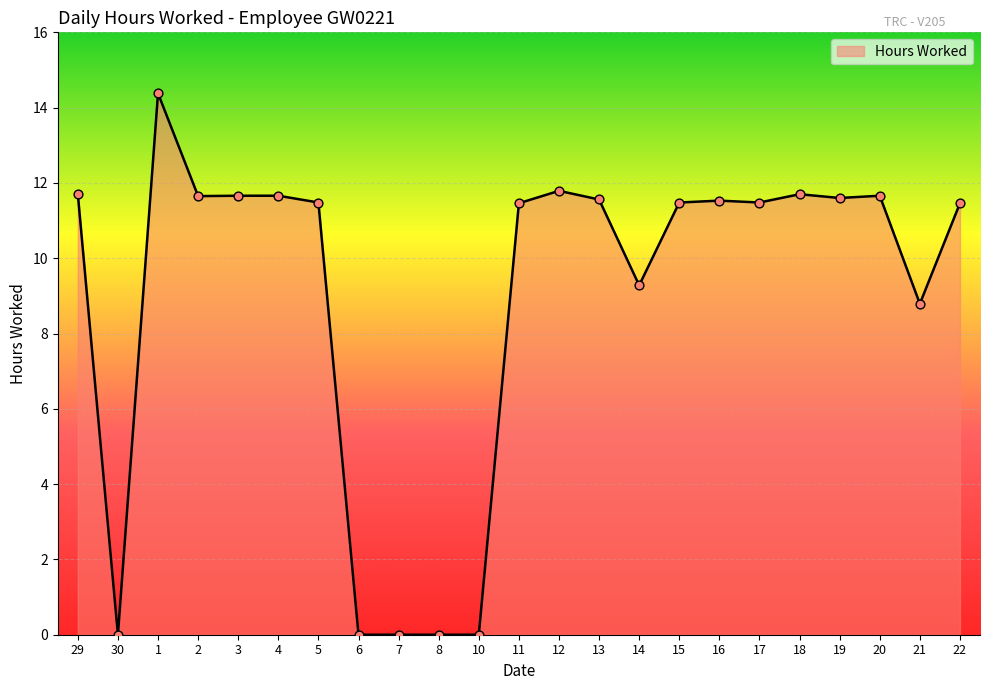

Which has a higher value, 7 or 15?

15